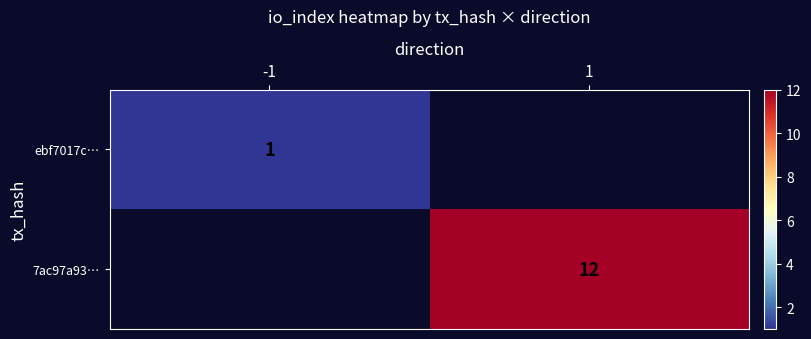

The value of ebf7017c… at -1 is 1. True or false?

True